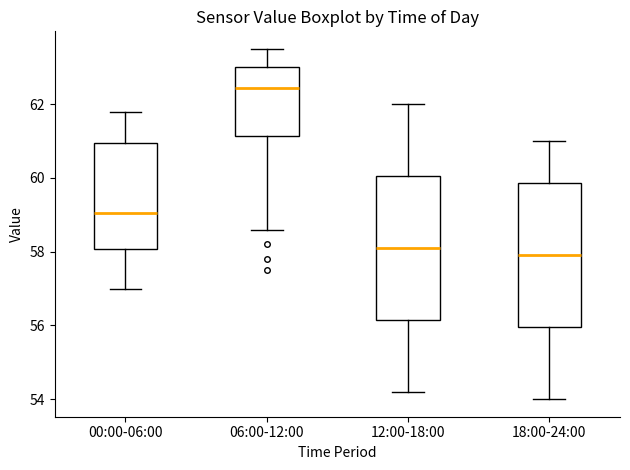

Reading left to right, transcribe this box plot: for each box, give where its median line is, the range the box spans, and where its two whiskers end, as read against the y-axis. The values are not printed on the chart, so give them approximately, as read against the axis.

00:00-06:00: median 59.0, box 58.0 to 61.0, whiskers 57.0 to 61.8
06:00-12:00: median 62.4, box 61.2 to 63.0, whiskers 58.6 to 63.6
12:00-18:00: median 58.2, box 56.2 to 60.0, whiskers 54.2 to 62.0
18:00-24:00: median 58.0, box 56.0 to 59.8, whiskers 54.0 to 61.0